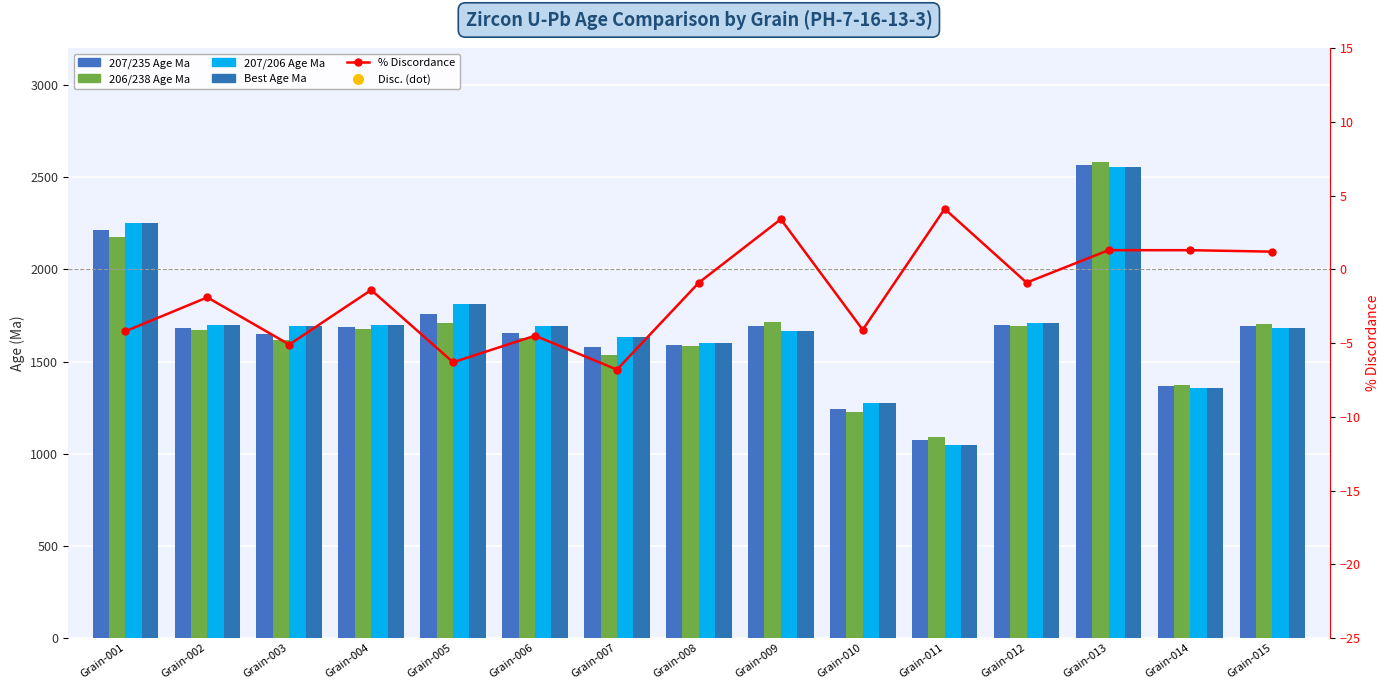

What is the value of the Best Age Ma bar at the 13th from the left?

2557.0